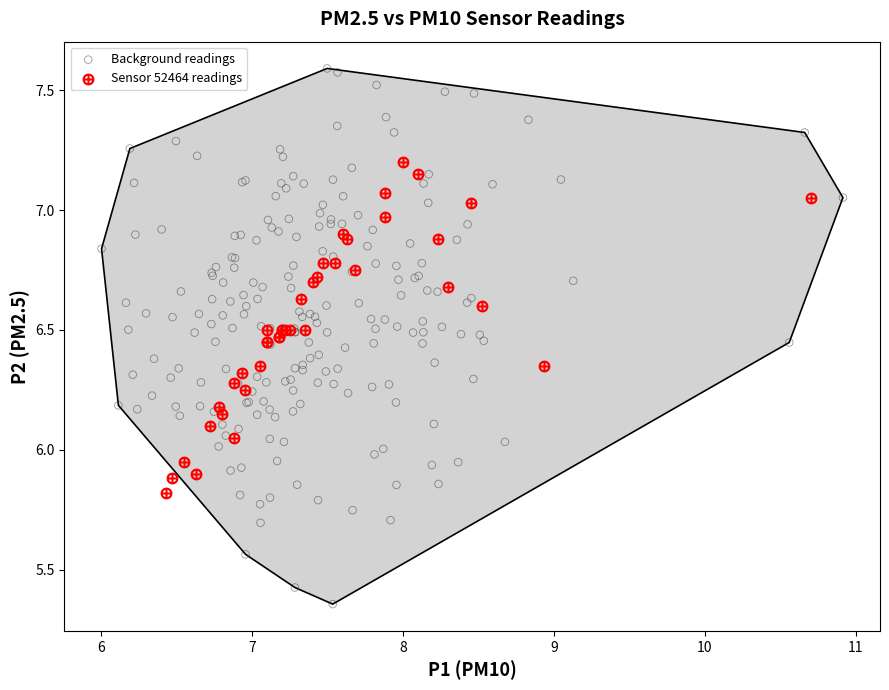

Which series contains the lowest Y value?

Background readings